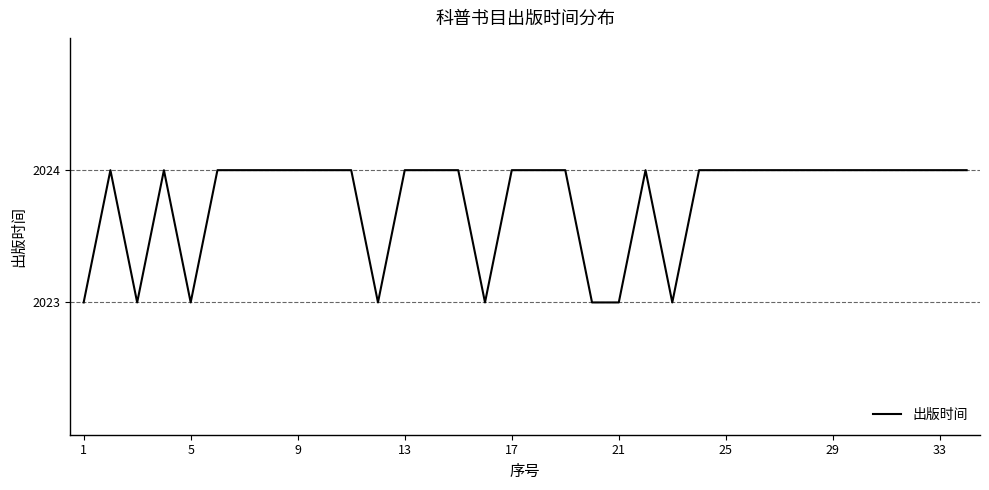

Reading right to left, transcribe all the data shown in this chart.

2024	2024	2024	2024	2024	2024	2024	2024	2024	2024	2024	2023	2024	2023	2023	2024	2024	2024	2023	2024	2024	2024	2023	2024	2024	2024	2024	2024	2024	2023	2024	2023	2024	2023